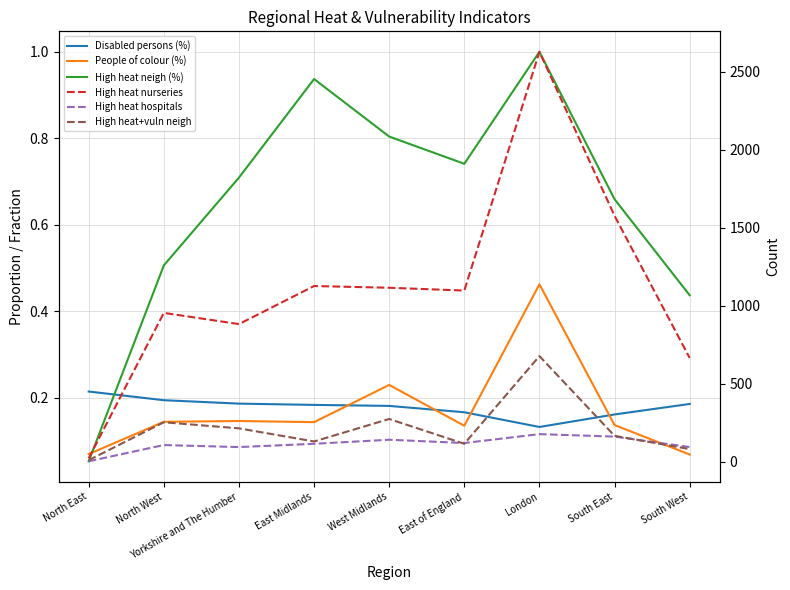

List the series in order of their peak value, lowest first.

Disabled persons (%), People of colour (%), High heat neigh (%), High heat hospitals, High heat+vuln neigh, High heat nurseries